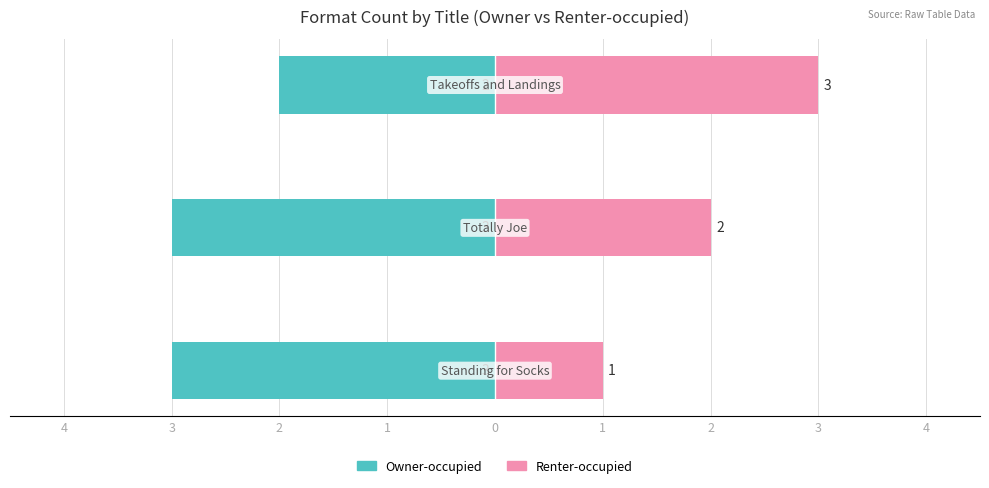

List the series in order of their peak value, highest first.

Renter-occupied, Owner-occupied